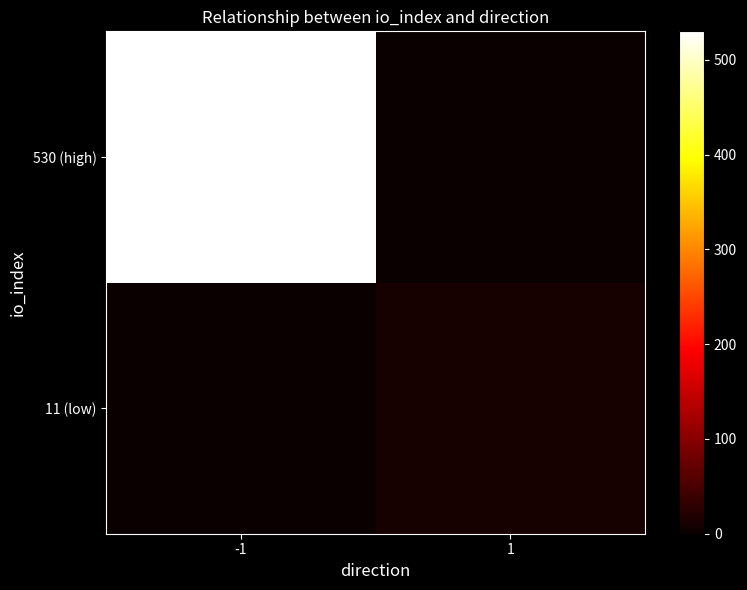

Reading left to right, extract all data points from this chart.

11 (low): -1=0	1=11
530 (high): -1=530	1=0